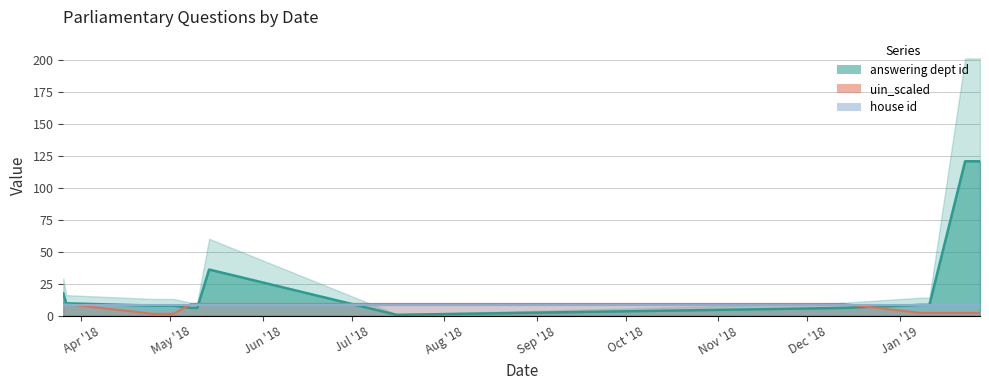

Does the chart display data point markers on the line(s)?

No